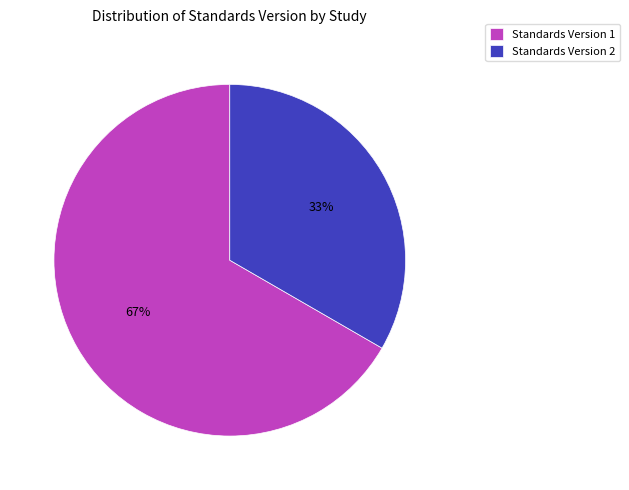

Is there a majority slice in this chart?

Yes